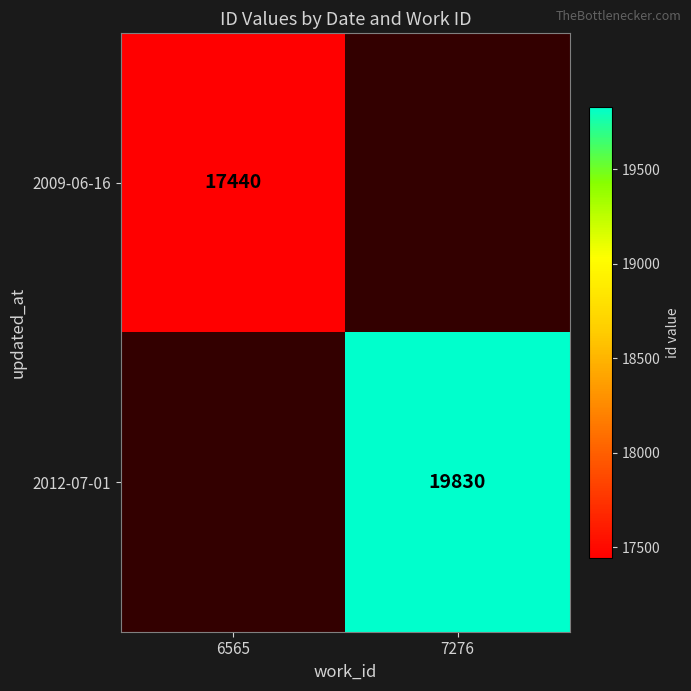

True or false: 2012-07-01 has a value of 7360 at 7276.

False